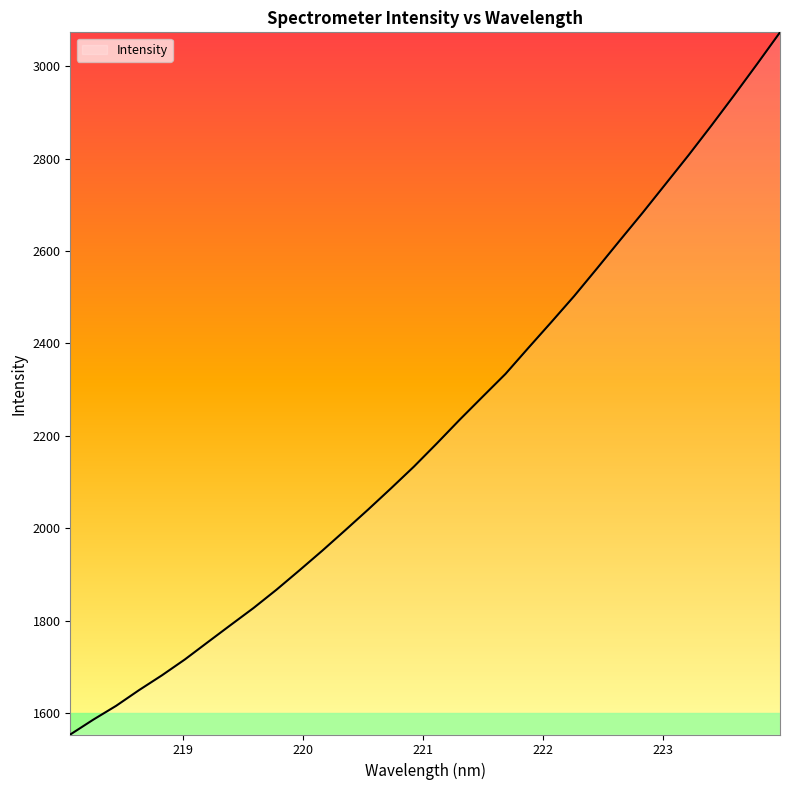

Reading left to right, what are all the values shown in this chart?

1554.3	1586.3	1616.3	1650.2	1682.3	1716.6	1754.0	1791.1	1828.0	1867.5	1909.3	1951.9	1996.0	2040.8	2086.7	2133.7	2183.7	2235.1	2284.8	2334.1	2390.4	2446.0	2502.4	2562.2	2622.9	2683.0	2745.0	2807.0	2871.3	2937.1	3004.4	3072.9